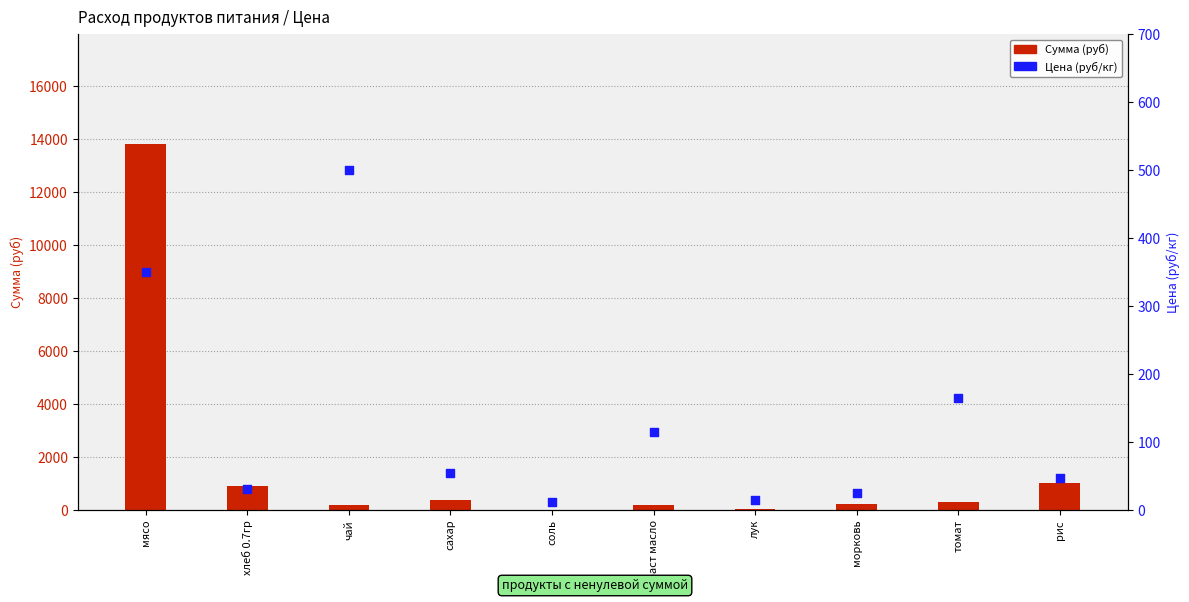

Which series reaches the maximum Y coordinate?

Сумма (руб)